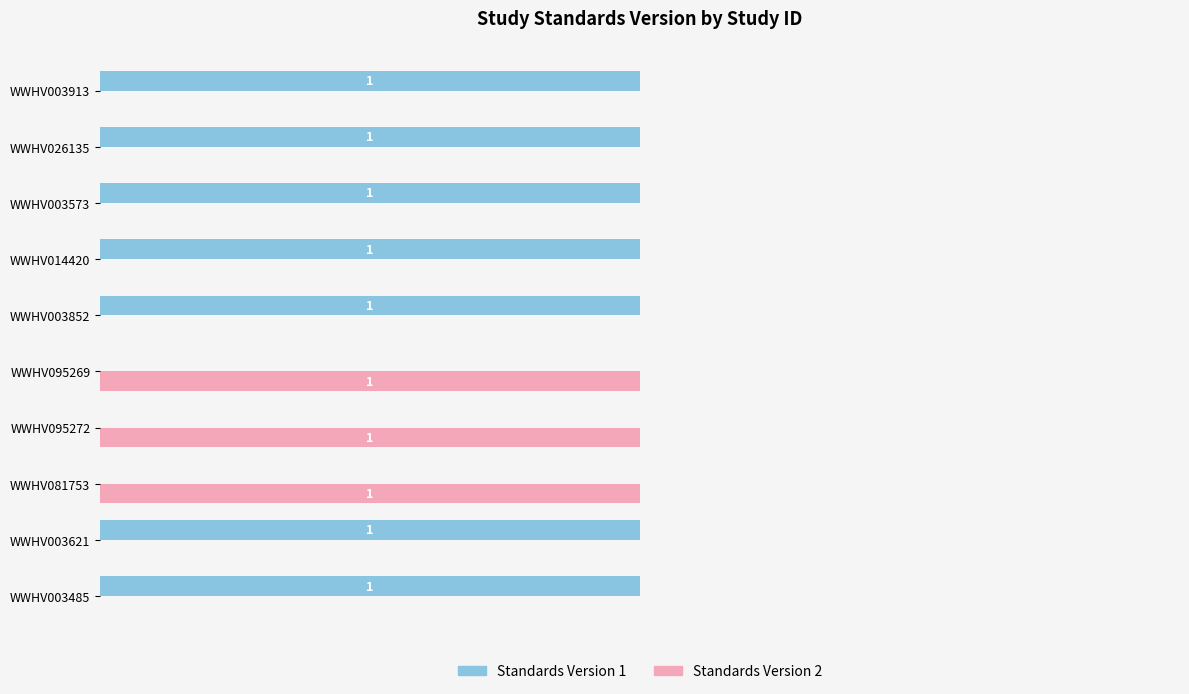

Which series has the largest total across all categories?

Standards Version 1